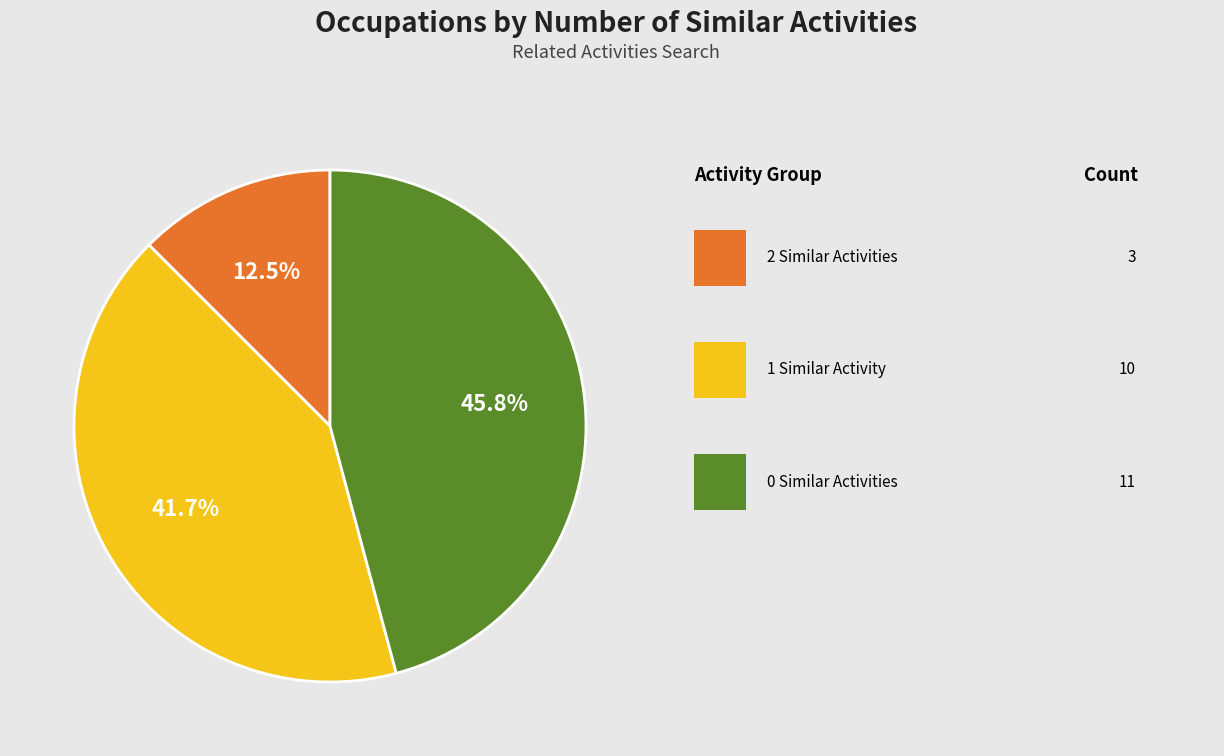

Count the number of slices in the pie.

3